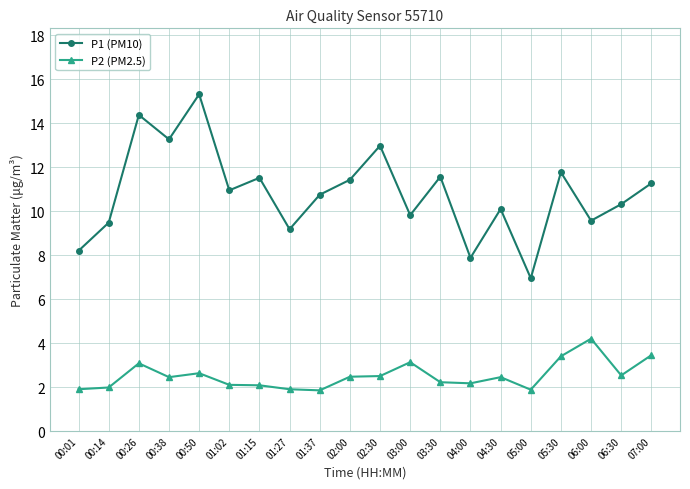

The P2 (PM2.5) series shows 0.9 at 01:02. True or false?

False